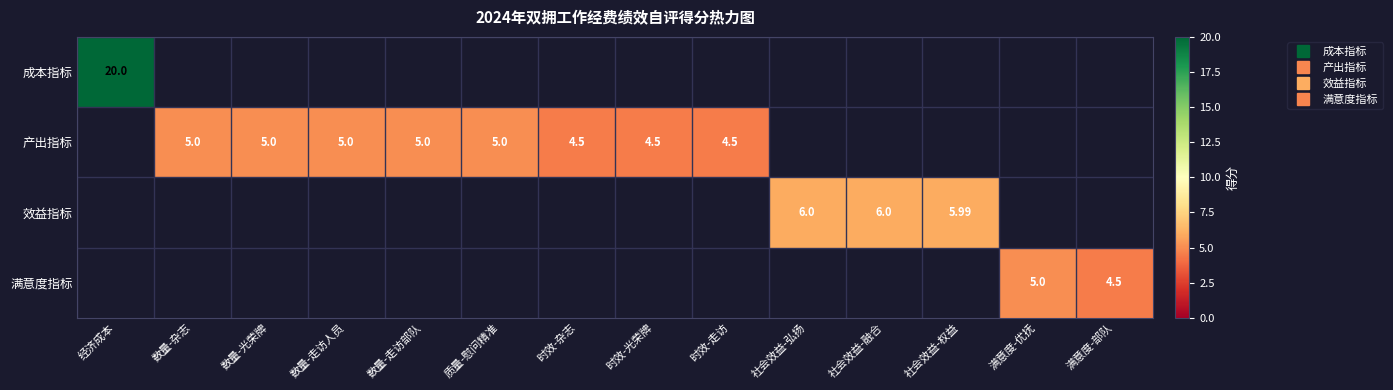

Between 数量-杂志 and 时效-走访, which series saw the biggest shift?

产出指标